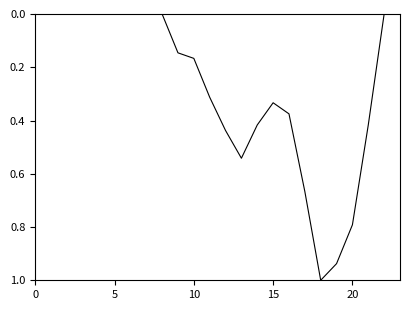

What is the difference between the maximum and minimum values?

1.0